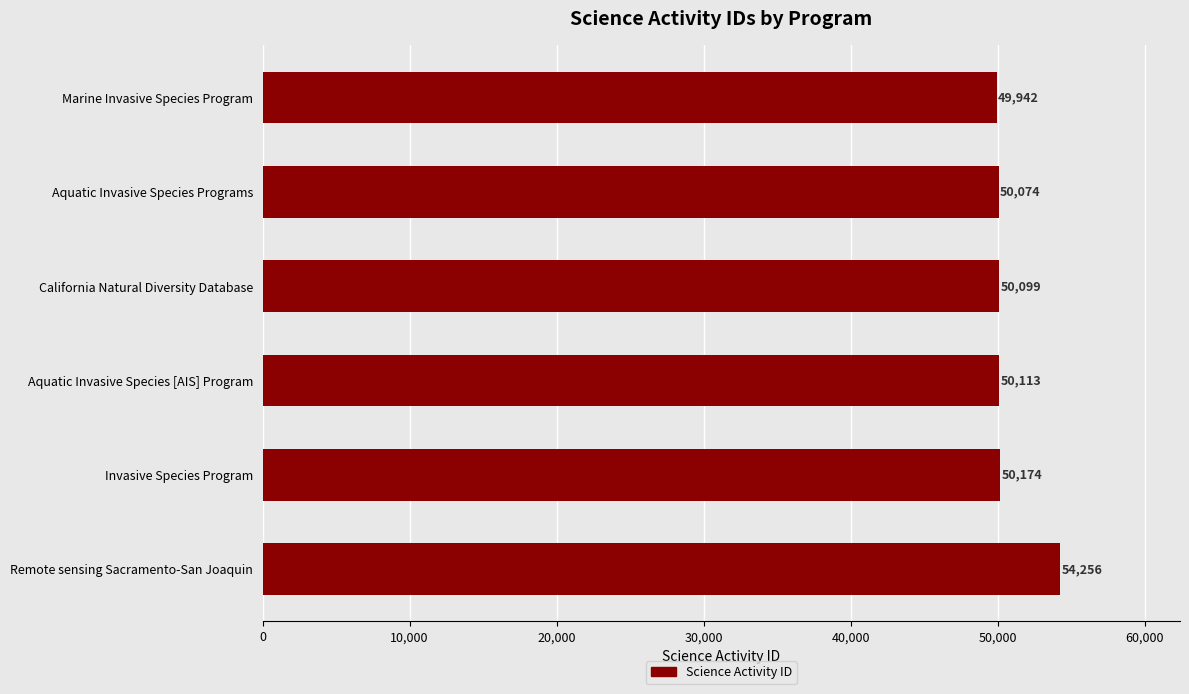

How many categories are shown in the chart?

6